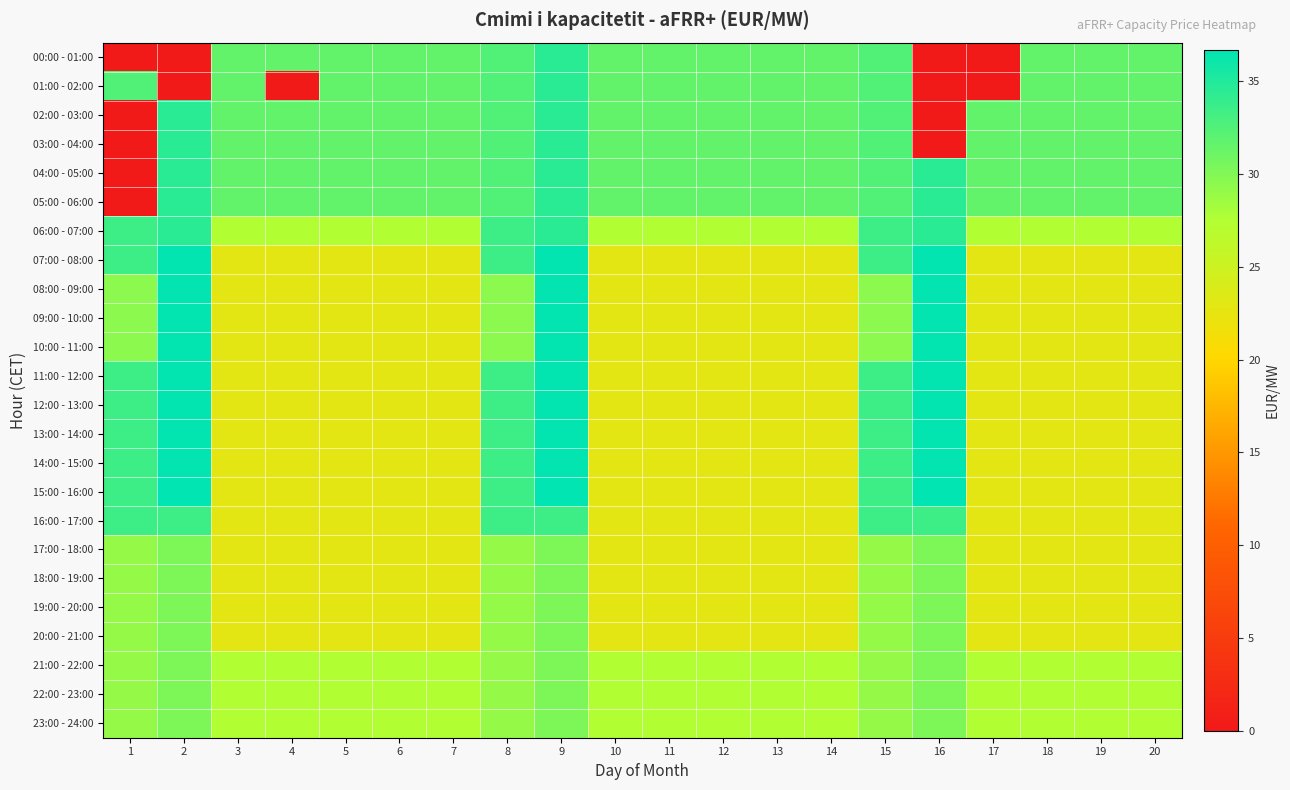

Reading left to right, list all the values displayed in this chart.

00:00 - 01:00: 1=0.0	2=0.0	3=31.6	4=31.6	5=31.6	6=31.6	7=31.6	8=32.5	9=34.5	10=31.6	11=31.6	12=31.6	13=31.6	14=31.6	15=32.5	16=0.0	17=0.0	18=31.6	19=31.6	20=31.6
01:00 - 02:00: 1=32.5	2=0.0	3=31.6	4=0.0	5=31.6	6=31.6	7=31.6	8=32.5	9=34.5	10=31.6	11=31.6	12=31.6	13=31.6	14=31.6	15=32.5	16=0.0	17=0.0	18=31.6	19=31.6	20=31.6
02:00 - 03:00: 1=0.0	2=34.5	3=31.6	4=31.6	5=31.6	6=31.6	7=31.6	8=32.5	9=34.5	10=31.6	11=31.6	12=31.6	13=31.6	14=31.6	15=32.5	16=0.0	17=31.6	18=31.6	19=31.6	20=31.6
03:00 - 04:00: 1=0.0	2=34.5	3=31.6	4=31.6	5=31.6	6=31.6	7=31.6	8=32.5	9=34.5	10=31.6	11=31.6	12=31.6	13=31.6	14=31.6	15=32.5	16=0.0	17=31.6	18=31.6	19=31.6	20=31.6
04:00 - 05:00: 1=0.0	2=34.5	3=31.6	4=31.6	5=31.6	6=31.6	7=31.6	8=32.5	9=34.5	10=31.6	11=31.6	12=31.6	13=31.6	14=31.6	15=32.5	16=34.5	17=31.6	18=31.6	19=31.6	20=31.6
05:00 - 06:00: 1=0.0	2=34.5	3=31.6	4=31.6	5=31.6	6=31.6	7=31.6	8=32.5	9=34.5	10=31.6	11=31.6	12=31.6	13=31.6	14=31.6	15=32.5	16=34.5	17=31.6	18=31.6	19=31.6	20=31.6
06:00 - 07:00: 1=33.5	2=34.5	3=27.6	4=27.6	5=27.6	6=27.6	7=27.6	8=33.5	9=34.5	10=27.6	11=27.6	12=27.6	13=27.6	14=27.6	15=33.5	16=34.5	17=27.6	18=27.6	19=27.6	20=27.6
07:00 - 08:00: 1=33.5	2=36.5	3=22.8	4=22.8	5=22.8	6=22.8	7=22.8	8=33.5	9=36.5	10=22.8	11=22.8	12=22.8	13=22.8	14=22.8	15=33.5	16=36.5	17=22.8	18=22.8	19=22.8	20=22.8
08:00 - 09:00: 1=29.5	2=36.5	3=22.8	4=22.8	5=22.8	6=22.8	7=22.8	8=29.5	9=36.5	10=22.8	11=22.8	12=22.8	13=22.8	14=22.8	15=29.5	16=36.5	17=22.8	18=22.8	19=22.8	20=22.8
09:00 - 10:00: 1=29.5	2=36.5	3=22.8	4=22.8	5=22.8	6=22.8	7=22.8	8=29.5	9=36.5	10=22.8	11=22.8	12=22.8	13=22.8	14=22.8	15=29.5	16=36.5	17=22.8	18=22.8	19=22.8	20=22.8
10:00 - 11:00: 1=29.5	2=36.5	3=22.8	4=22.8	5=22.8	6=22.8	7=22.8	8=29.5	9=36.5	10=22.8	11=22.8	12=22.8	13=22.8	14=22.8	15=29.5	16=36.5	17=22.8	18=22.8	19=22.8	20=22.8
11:00 - 12:00: 1=33.5	2=36.5	3=22.8	4=22.8	5=22.8	6=22.8	7=22.8	8=33.5	9=36.5	10=22.8	11=22.8	12=22.8	13=22.8	14=22.8	15=33.5	16=36.5	17=22.8	18=22.8	19=22.8	20=22.8
12:00 - 13:00: 1=33.5	2=36.5	3=22.8	4=22.8	5=22.8	6=22.8	7=22.8	8=33.5	9=36.5	10=22.8	11=22.8	12=22.8	13=22.8	14=22.8	15=33.5	16=36.5	17=22.8	18=22.8	19=22.8	20=22.8
13:00 - 14:00: 1=33.5	2=36.5	3=22.8	4=22.8	5=22.8	6=22.8	7=22.8	8=33.5	9=36.5	10=22.8	11=22.8	12=22.8	13=22.8	14=22.8	15=33.5	16=36.5	17=22.8	18=22.8	19=22.8	20=22.8
14:00 - 15:00: 1=33.5	2=36.5	3=22.8	4=22.8	5=22.8	6=22.8	7=22.8	8=33.5	9=36.5	10=22.8	11=22.8	12=22.8	13=22.8	14=22.8	15=33.5	16=36.5	17=22.8	18=22.8	19=22.8	20=22.8
15:00 - 16:00: 1=33.5	2=36.7	3=22.8	4=22.8	5=22.8	6=22.8	7=22.8	8=33.5	9=36.7	10=22.8	11=22.8	12=22.8	13=22.8	14=22.8	15=33.5	16=36.7	17=22.8	18=22.8	19=22.8	20=22.8
16:00 - 17:00: 1=33.5	2=33.5	3=22.8	4=22.8	5=22.8	6=22.8	7=22.8	8=33.5	9=33.5	10=22.8	11=22.8	12=22.8	13=22.8	14=22.8	15=33.5	16=33.5	17=22.8	18=22.8	19=22.8	20=22.8
17:00 - 18:00: 1=29.0	2=30.2	3=22.8	4=22.8	5=22.8	6=22.8	7=22.8	8=29.0	9=30.2	10=22.8	11=22.8	12=22.8	13=22.8	14=22.8	15=29.0	16=30.2	17=22.8	18=22.8	19=22.8	20=22.8
18:00 - 19:00: 1=29.0	2=30.2	3=22.8	4=22.8	5=22.8	6=22.8	7=22.8	8=29.0	9=30.2	10=22.8	11=22.8	12=22.8	13=22.8	14=22.8	15=29.0	16=30.2	17=22.8	18=22.8	19=22.8	20=22.8
19:00 - 20:00: 1=29.0	2=30.2	3=22.8	4=22.8	5=22.8	6=22.8	7=22.8	8=29.0	9=30.2	10=22.8	11=22.8	12=22.8	13=22.8	14=22.8	15=29.0	16=30.2	17=22.8	18=22.8	19=22.8	20=22.8
20:00 - 21:00: 1=29.0	2=30.2	3=22.8	4=22.8	5=22.8	6=22.8	7=22.8	8=29.0	9=30.2	10=22.8	11=22.8	12=22.8	13=22.8	14=22.8	15=29.0	16=30.2	17=22.8	18=22.8	19=22.8	20=22.8
21:00 - 22:00: 1=29.0	2=30.2	3=27.6	4=27.6	5=27.6	6=27.6	7=27.6	8=29.0	9=30.2	10=27.6	11=27.6	12=27.6	13=27.6	14=27.6	15=29.0	16=30.2	17=27.6	18=27.6	19=27.6	20=27.6
22:00 - 23:00: 1=29.0	2=30.2	3=27.6	4=27.6	5=27.6	6=27.6	7=27.6	8=29.0	9=30.2	10=27.6	11=27.6	12=27.6	13=27.6	14=27.6	15=29.0	16=30.2	17=27.6	18=27.6	19=27.6	20=27.6
23:00 - 24:00: 1=29.0	2=30.2	3=27.6	4=27.6	5=27.6	6=27.6	7=27.6	8=29.0	9=30.2	10=27.6	11=27.6	12=27.6	13=27.6	14=27.6	15=29.0	16=30.2	17=27.6	18=27.6	19=27.6	20=27.6